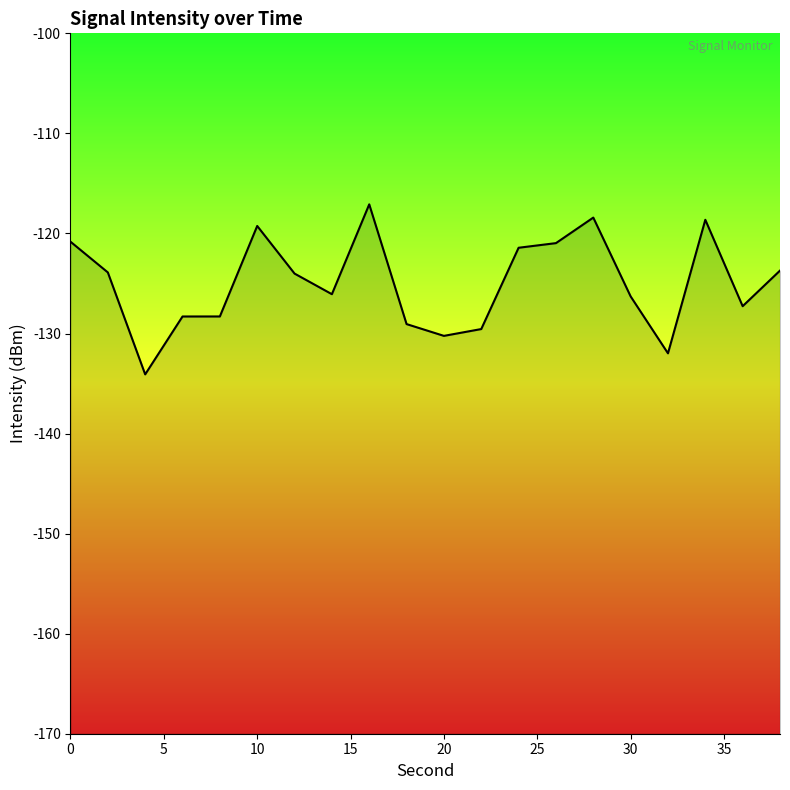

What is the minimum value shown in the chart?

-134.1